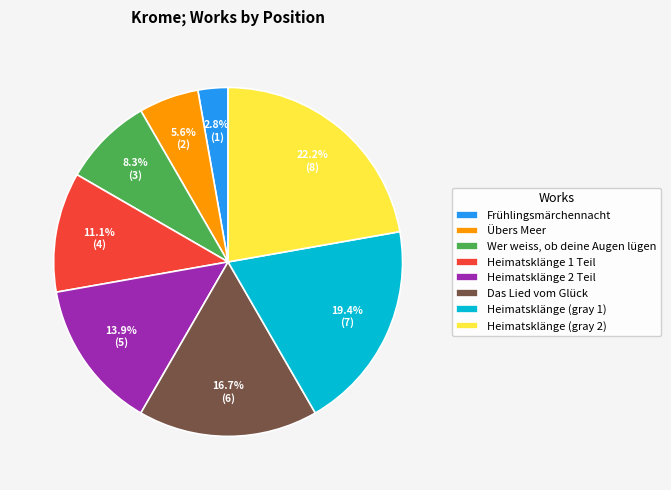

To the nearest percent, what is the average slice percentage?

12%